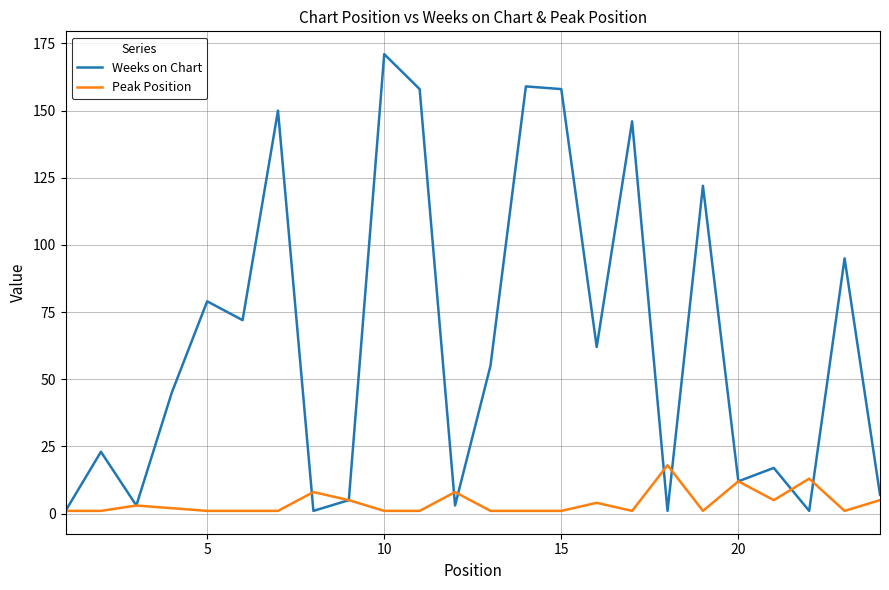

Rank the series by their maximum value, from highest to lowest.

Weeks on Chart, Peak Position